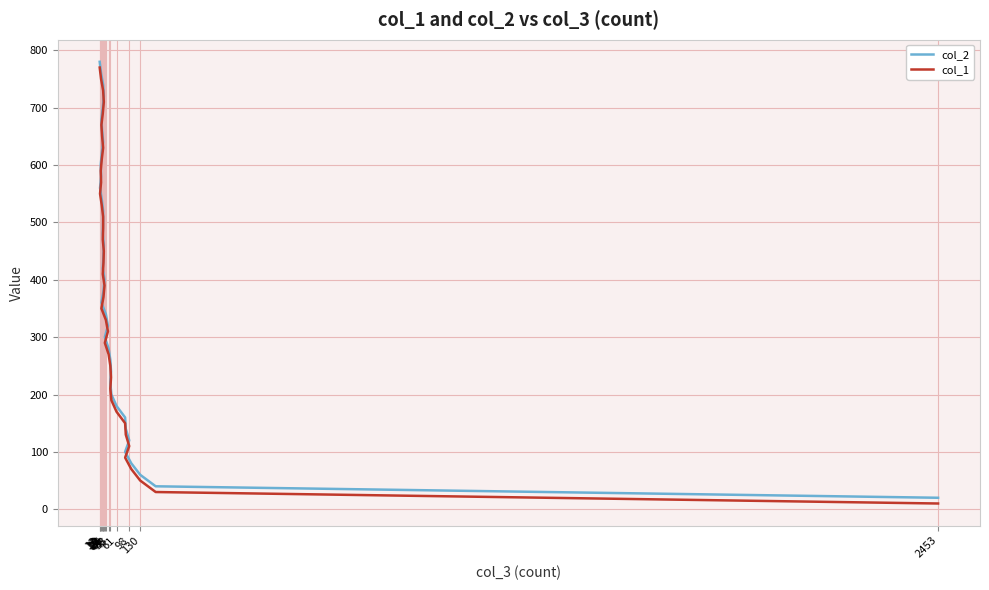

True or false: col_1 and col_2 intersect in this chart.

False